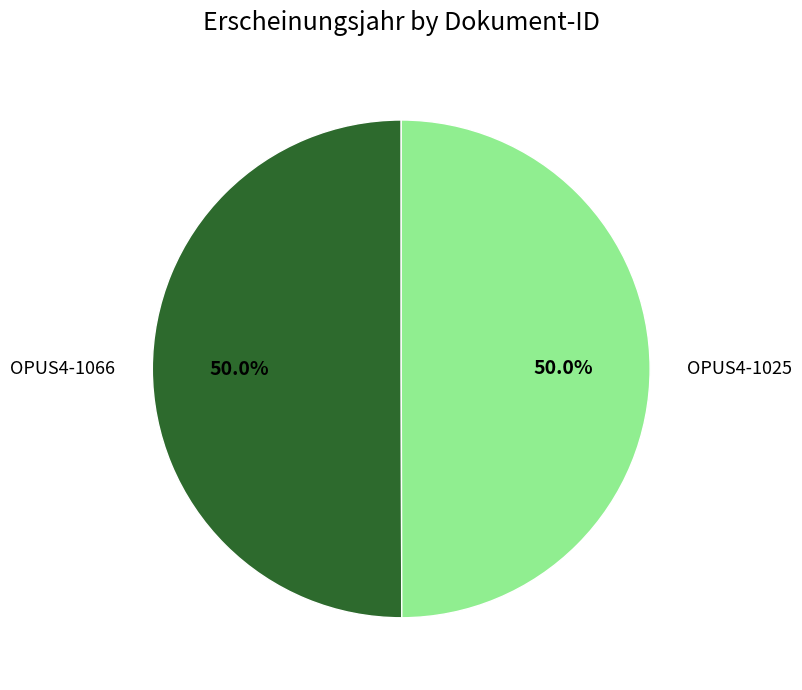

Approximately how many times larger is the value at OPUS4-1066 compared to OPUS4-1025?

1.0